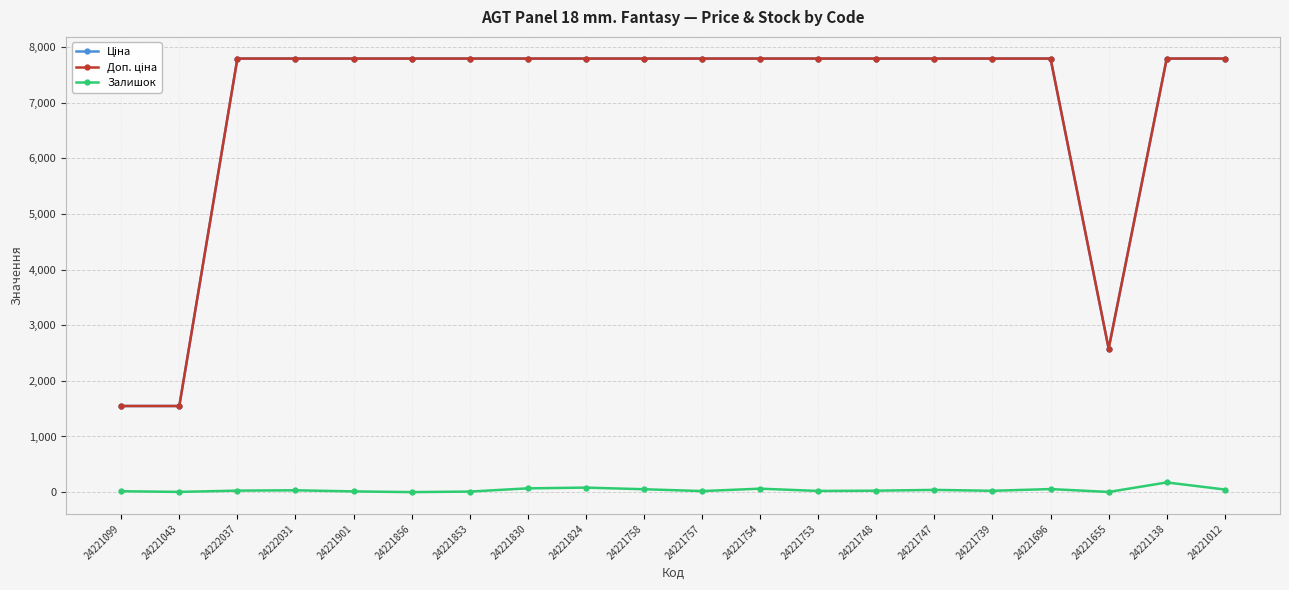

Is it true that Залишок equals 27.0 at 24222037?

True